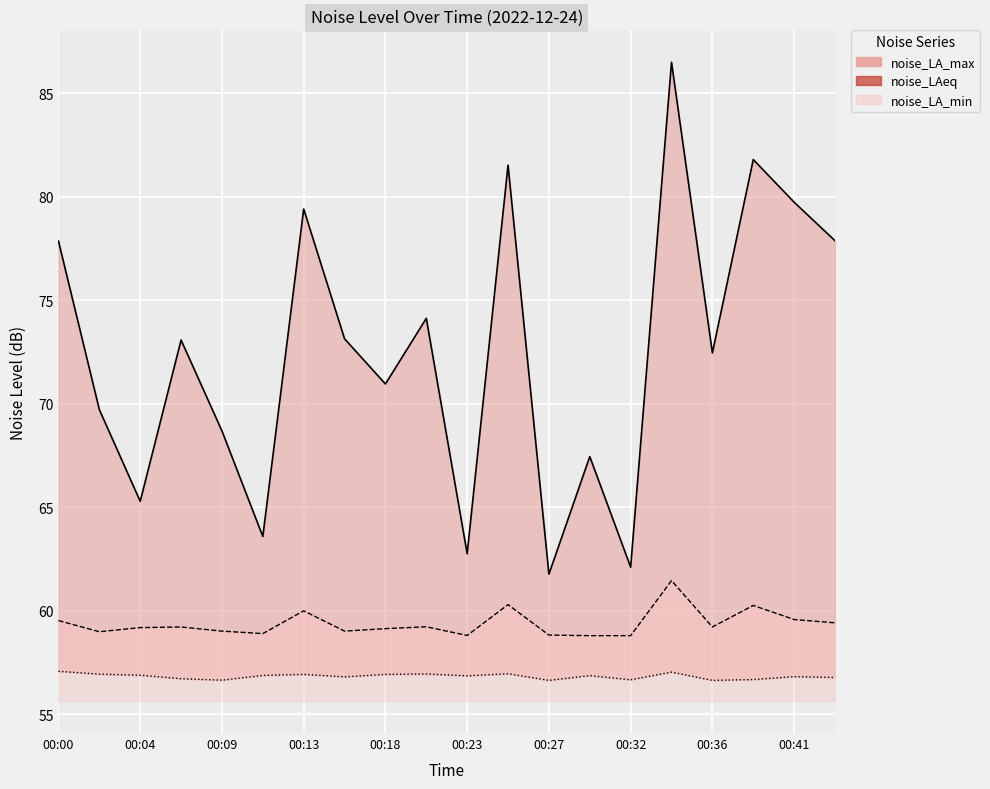

What is the value of the noise_LA_min point at the 13th from the left?

56.6